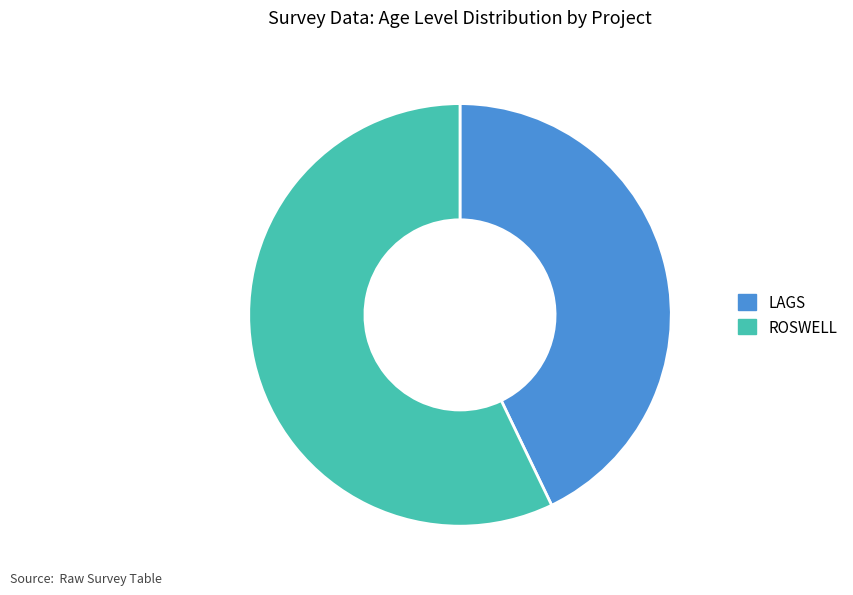

Between ROSWELL and LAGS, which is larger?

ROSWELL